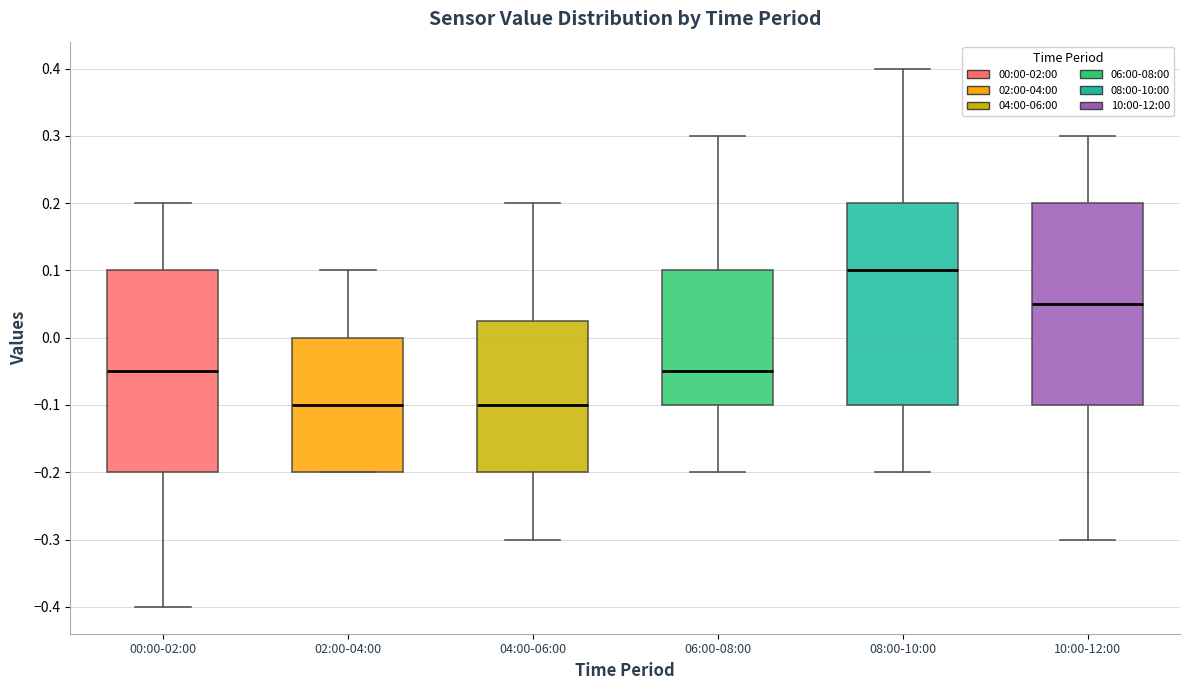

Where is the upper edge of the box for 06:00-08:00 on the y-axis? The values are not printed on the chart, so give them approximately, as read against the axis.

0.10